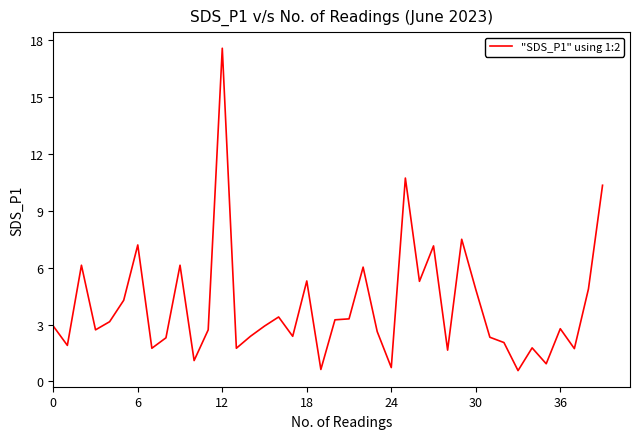

What is the sum of all values?

159.1